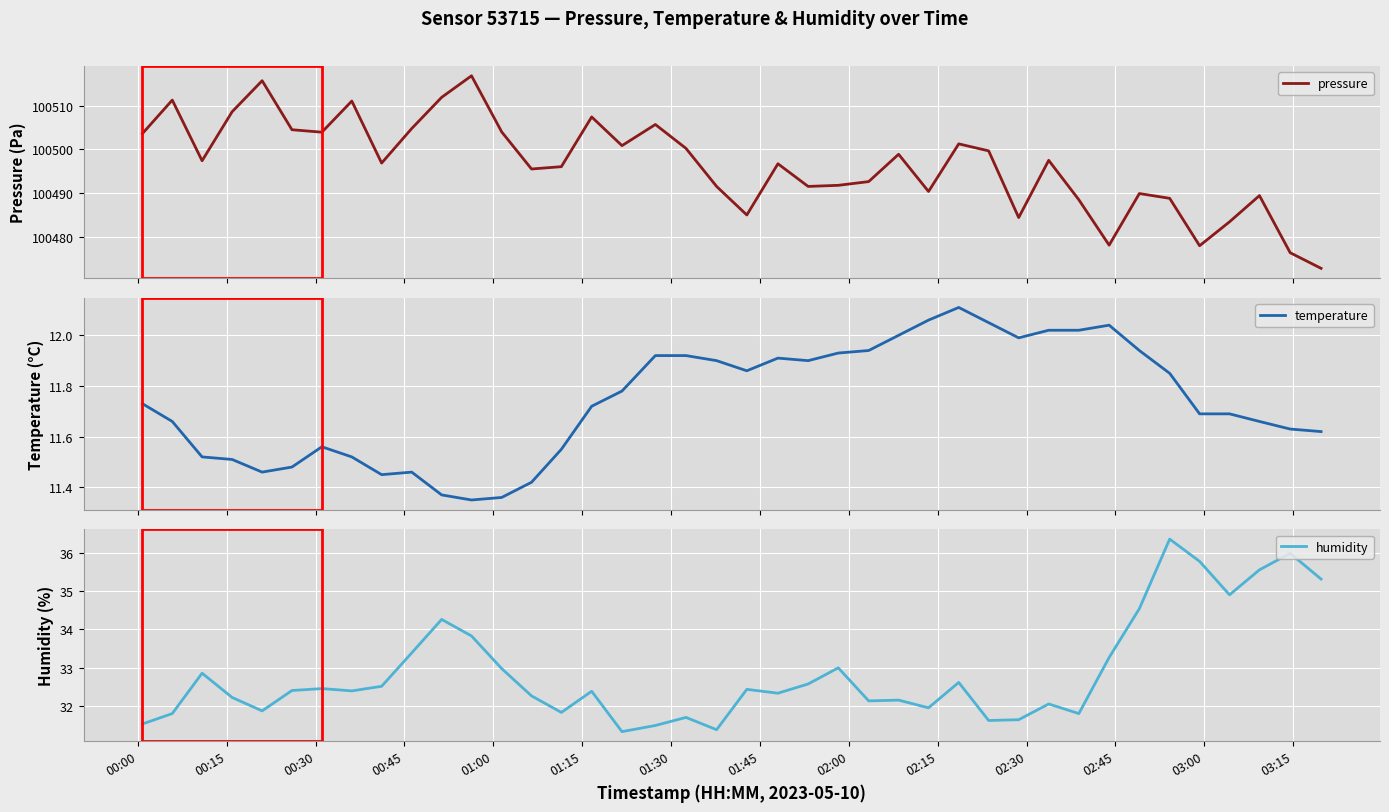

What is the difference between the second highest and second lowest values in the humidity series?

4.6